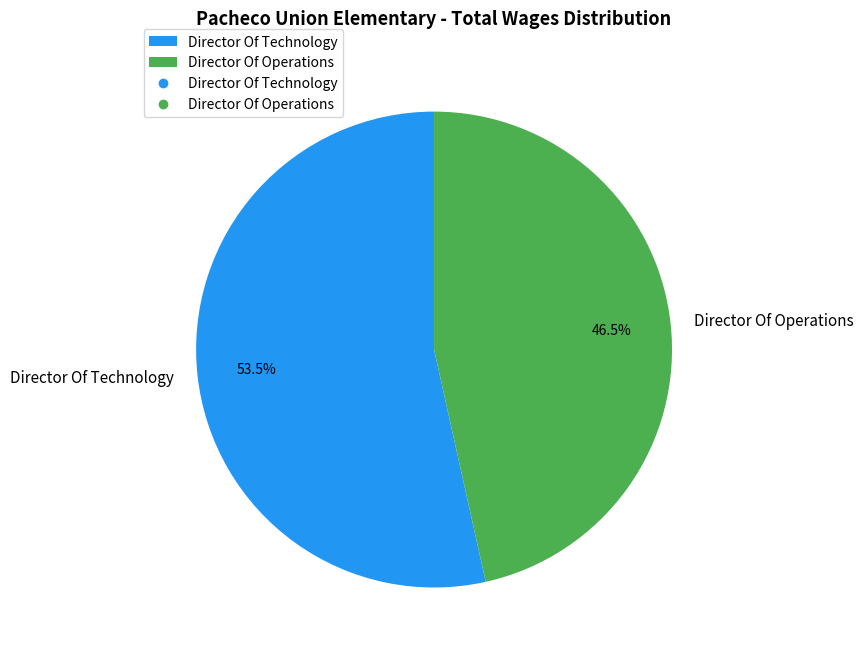

Which category has the smallest portion of the pie?

Director Of Operations